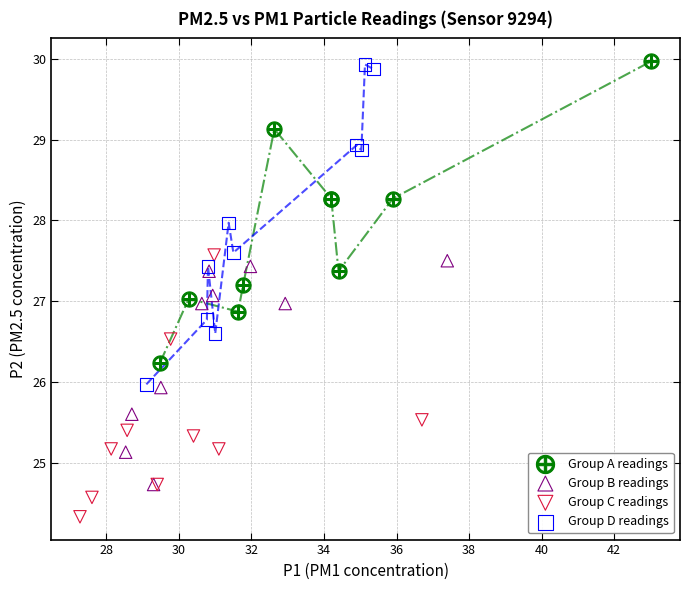

Which series contains the lowest Y value?

Group C readings